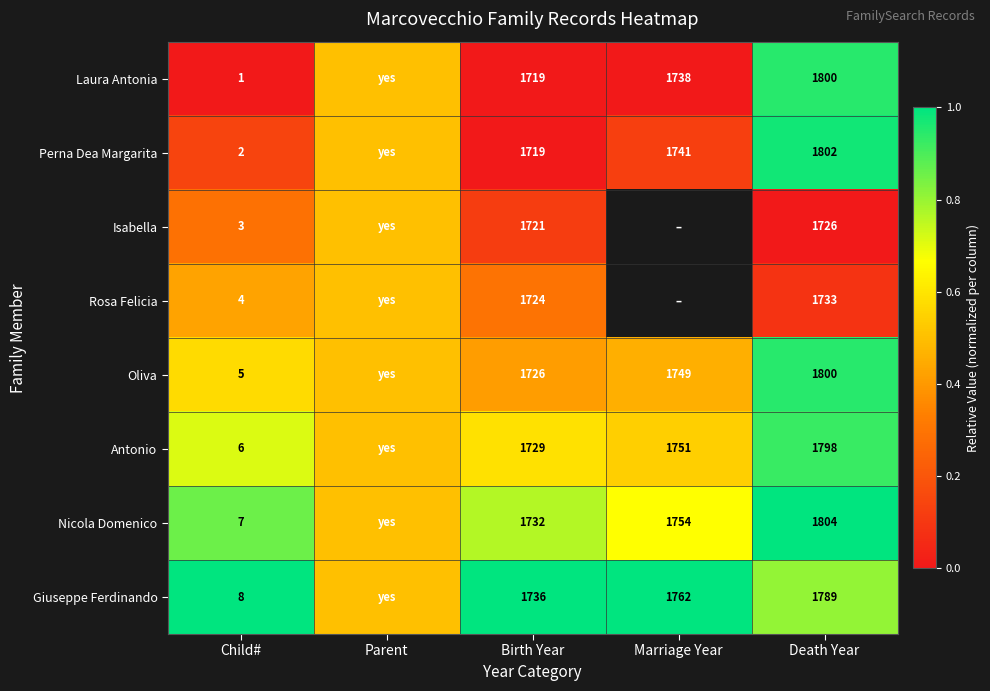

Is it true that Giuseppe Ferdinando equals 13.1 at Child#?

False